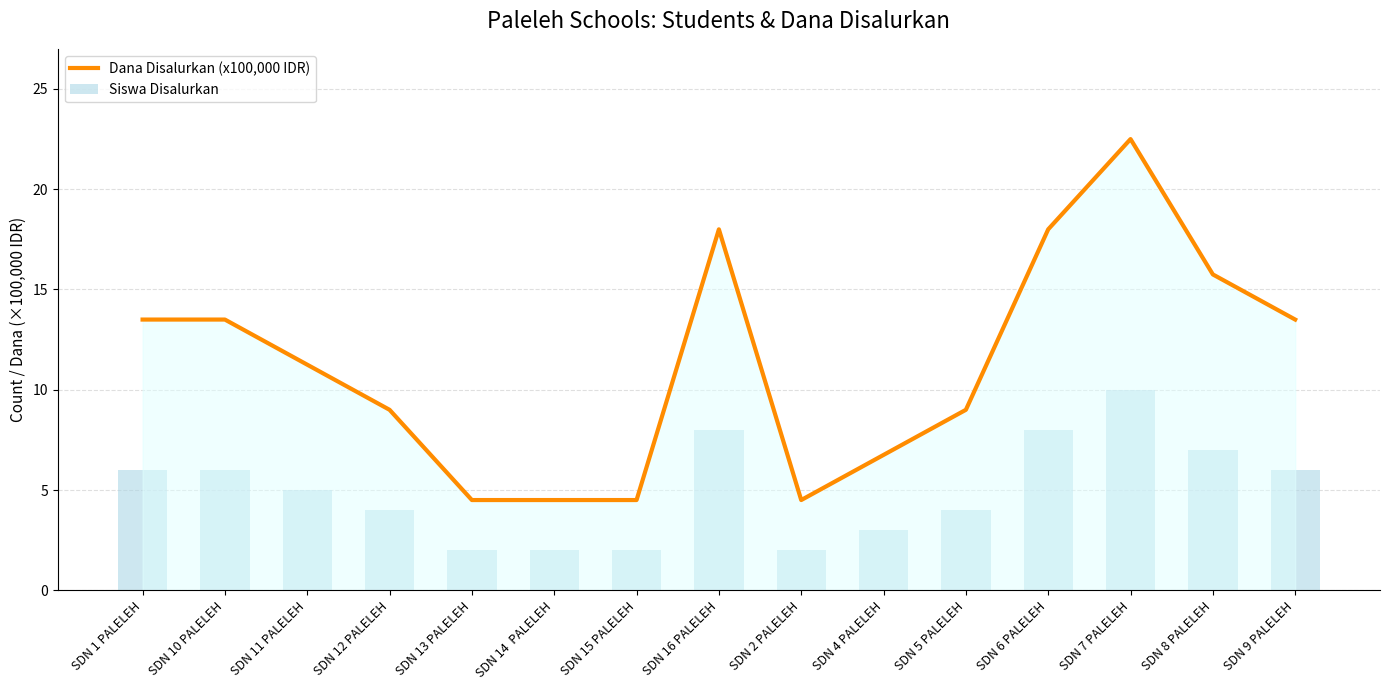

True or false: Dana Disalurkan (x100,000 IDR) has a value of 6.7 at SDN 13 PALELEH.

False